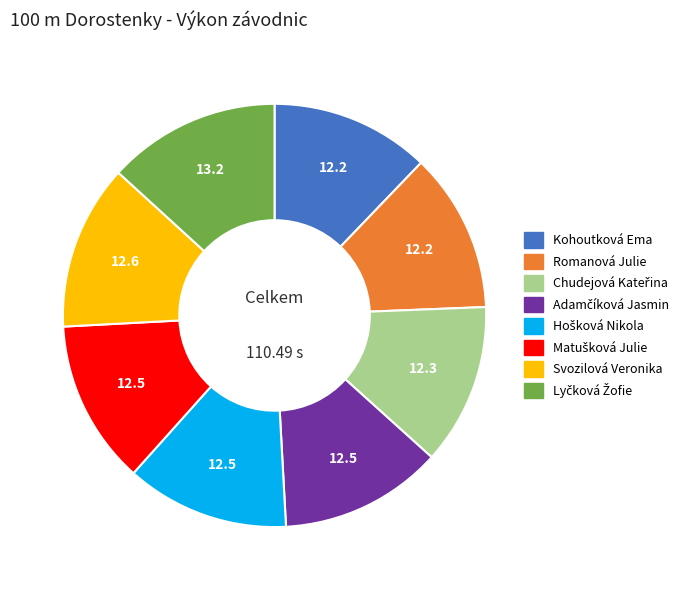

Approximately how many times larger is the value at Svozilová Veronika compared to Kohoutková Ema?

1.0